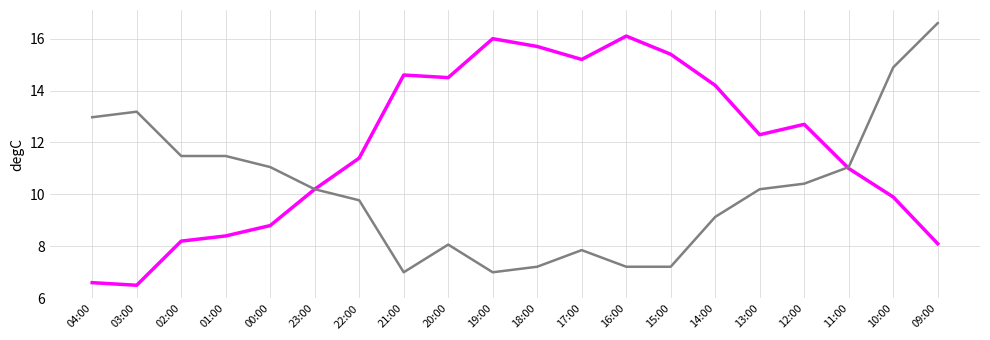

What is the greatest value displayed?

16.6